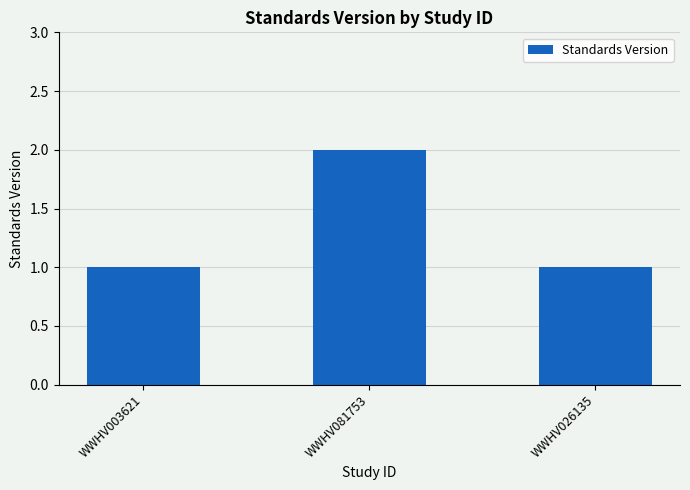

Reading left to right, extract all data points from this chart.

1	2	1